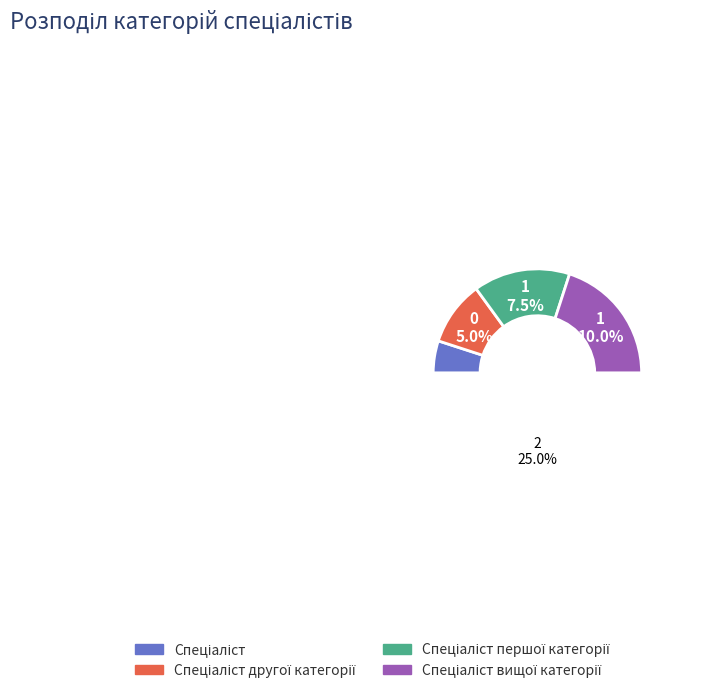

Is Спеціаліст другої категорії the majority of the pie?

No